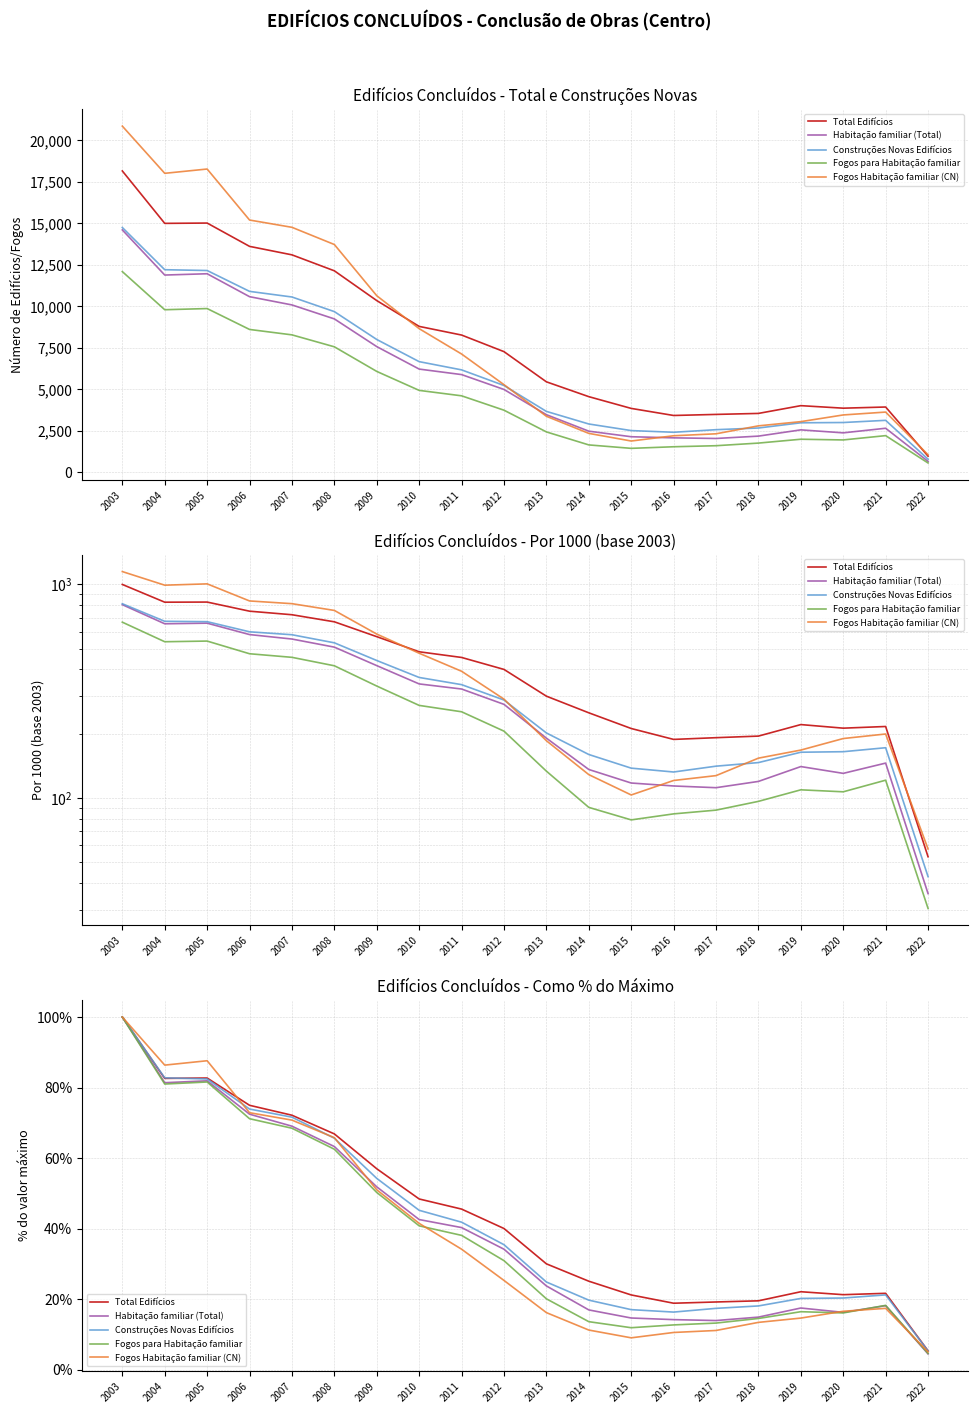

Reading left to right, list all the values displayed in this chart.

Total Edifícios: 100.0	82.6	82.7	75.0	72.1	66.8	57.0	48.4	45.5	40.0	30.0	25.1	21.2	18.8	19.2	19.5	22.1	21.2	21.6	5.3
Habitação familiar (Total): 100.0	81.4	81.9	72.4	69.0	63.3	51.8	42.5	40.3	34.1	23.7	16.9	14.6	14.2	13.9	14.9	17.5	16.2	18.1	4.4
Construções Novas Edifícios: 100.0	82.7	82.4	73.9	71.6	65.6	54.2	45.2	41.8	35.4	24.8	19.7	17.0	16.3	17.4	18.0	20.2	20.3	21.2	5.3
Fogos para Habitação familiar: 100.0	81.0	81.6	71.2	68.5	62.5	50.2	40.8	38.1	30.9	20.1	13.6	11.9	12.7	13.2	14.5	16.4	16.1	18.2	4.6
Fogos Habitação familiar (CN): 100.0	86.4	87.6	72.9	70.8	65.8	51.0	41.5	34.1	25.3	16.1	11.2	9.0	10.5	11.1	13.4	14.6	16.5	17.4	5.0